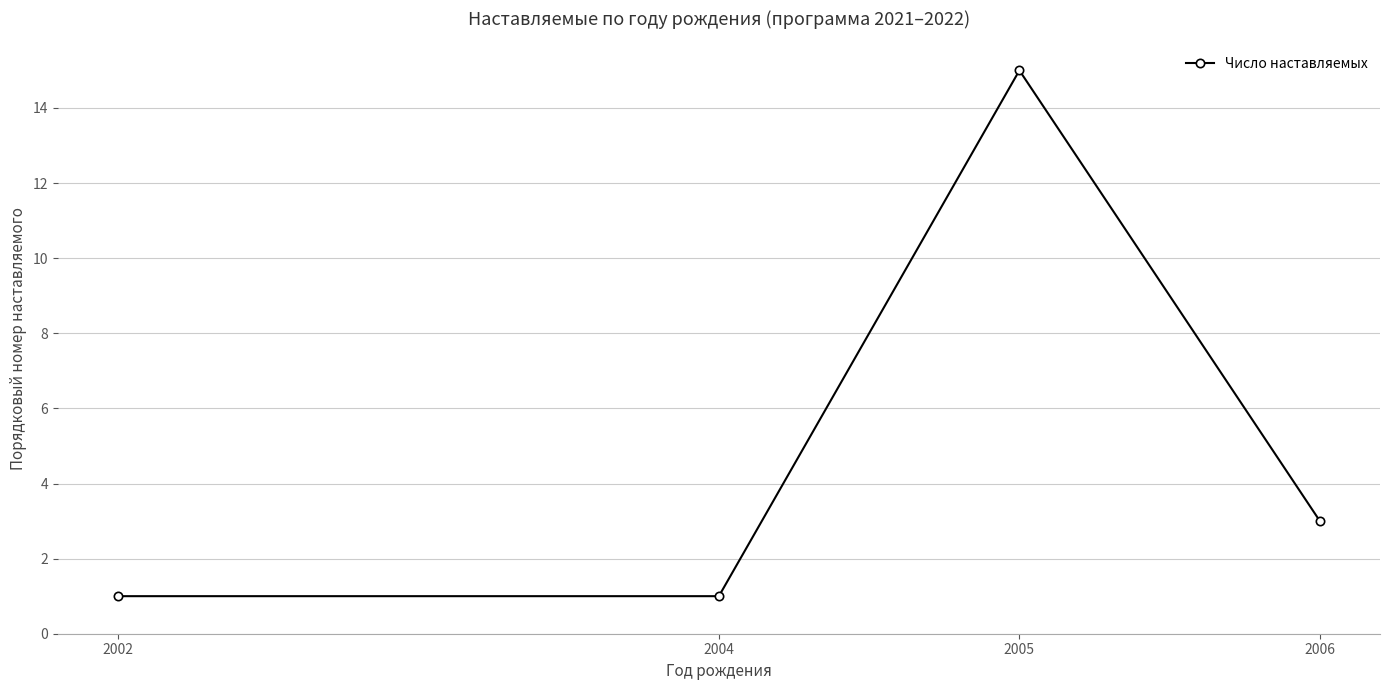

At which label is the value closest to 8?

2006